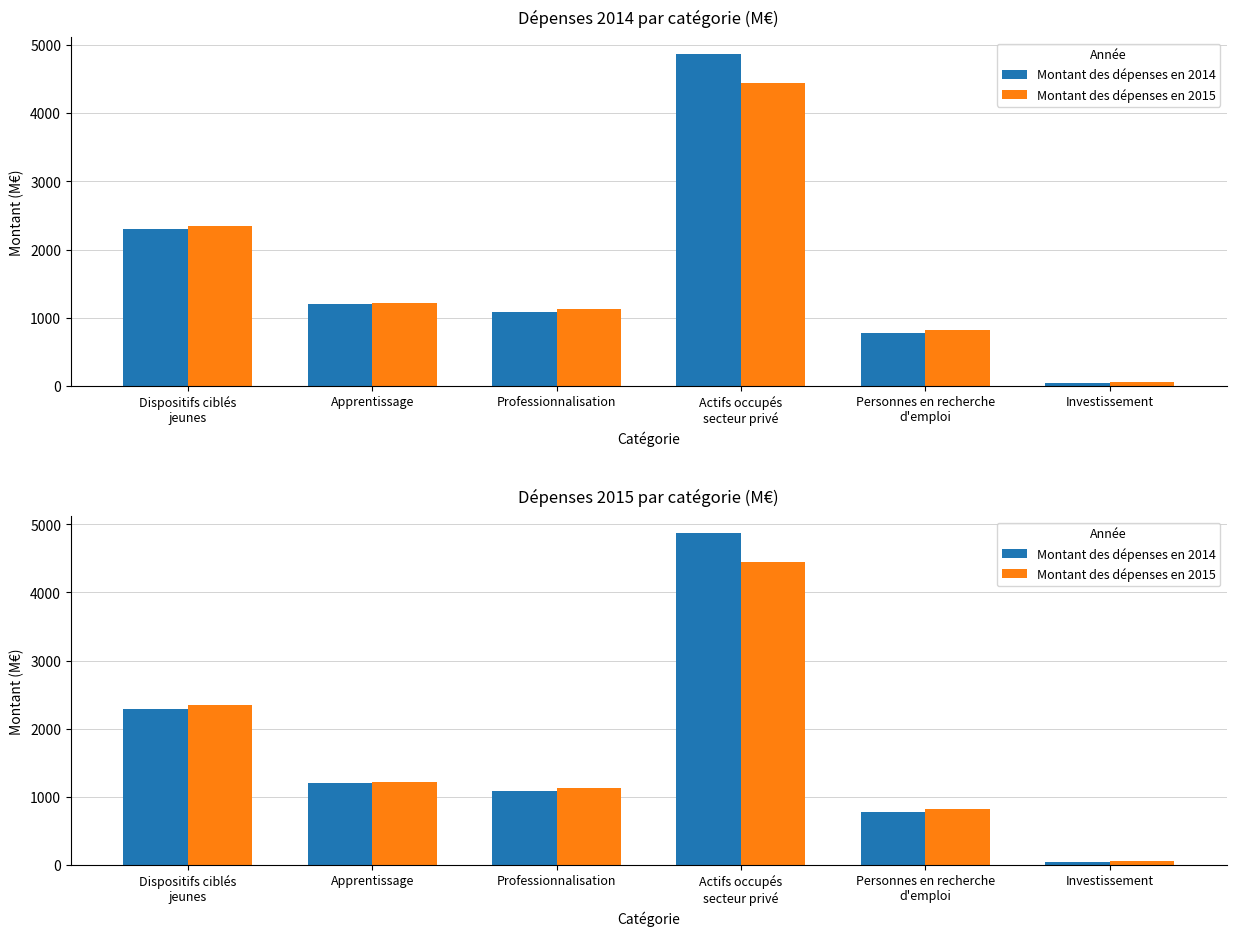

Which category has the highest value across all series?

Actifs occupés
secteur privé